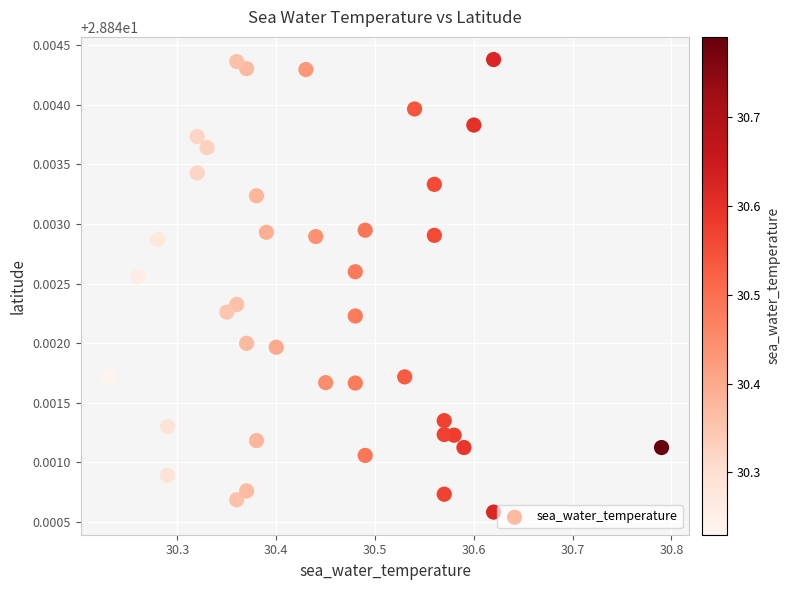

What is the range of X values (max minus min)?

0.6